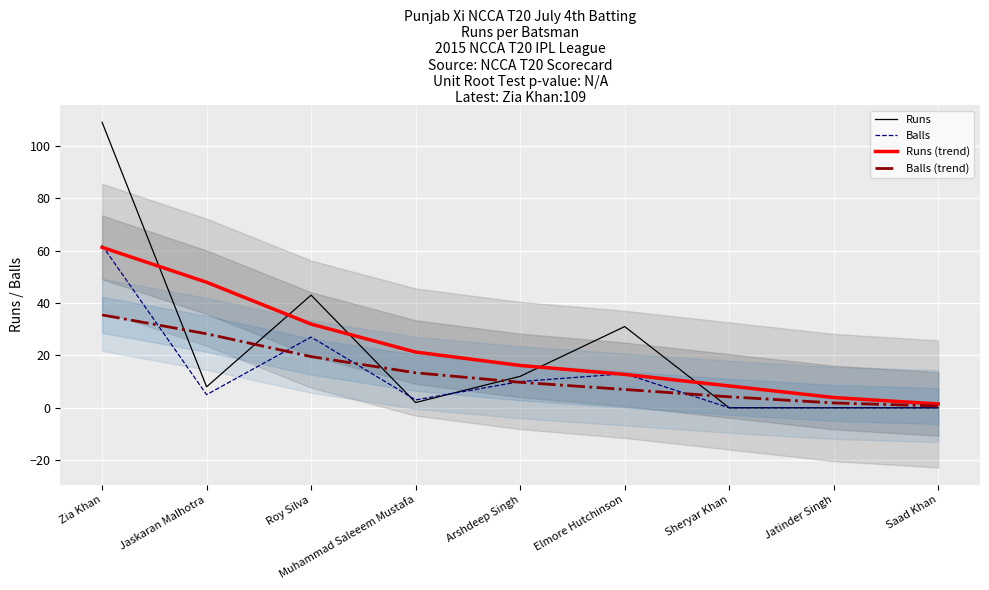

After their last crossing, which series has the higher values: Runs or Runs (trend)?

Runs (trend)